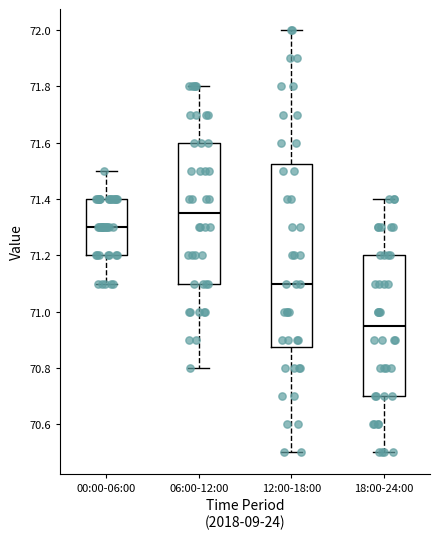

Which box has the highest median line?

06:00-12:00